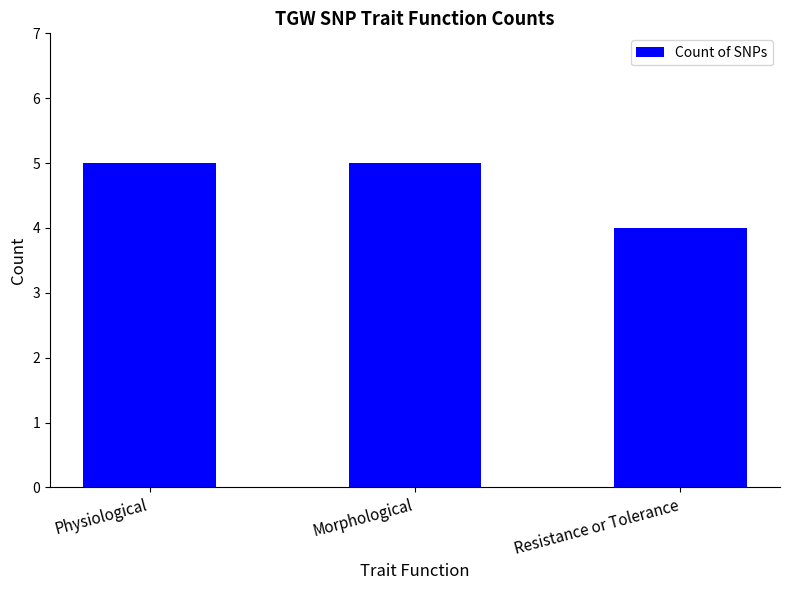

Between Morphological and Resistance or Tolerance, which is larger?

Morphological